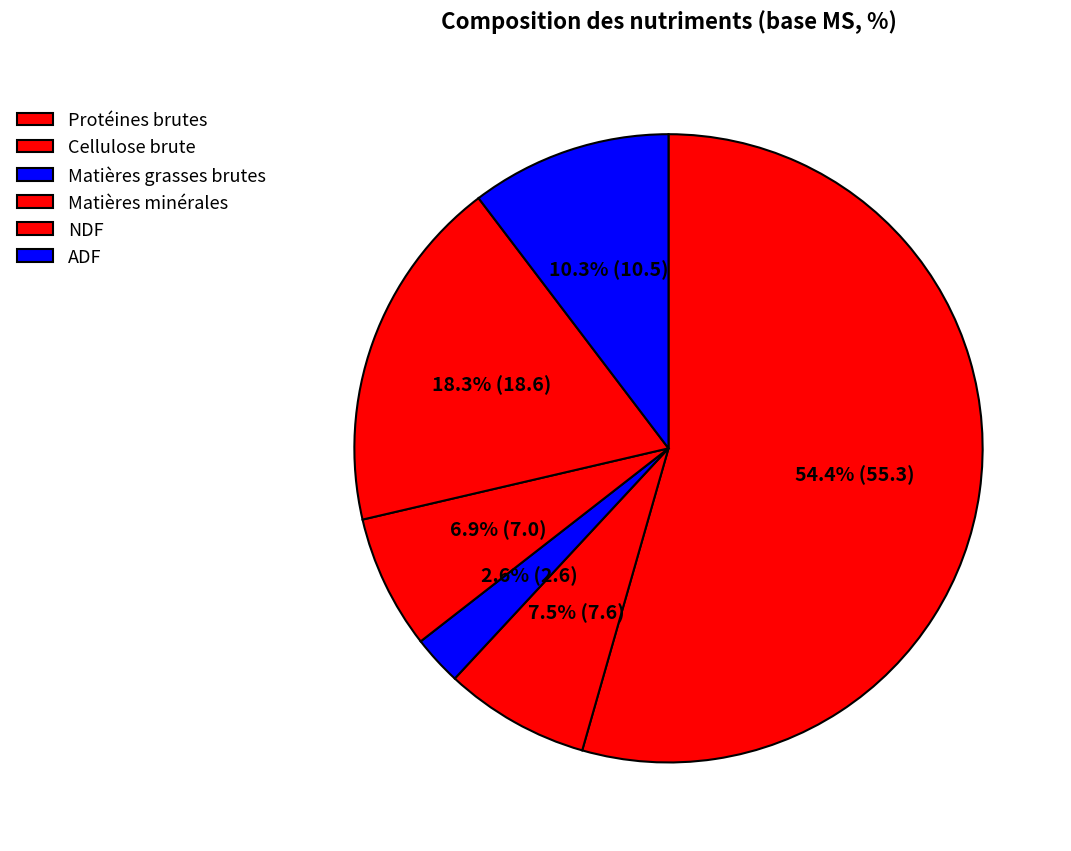

How many slices are in this pie chart?

6